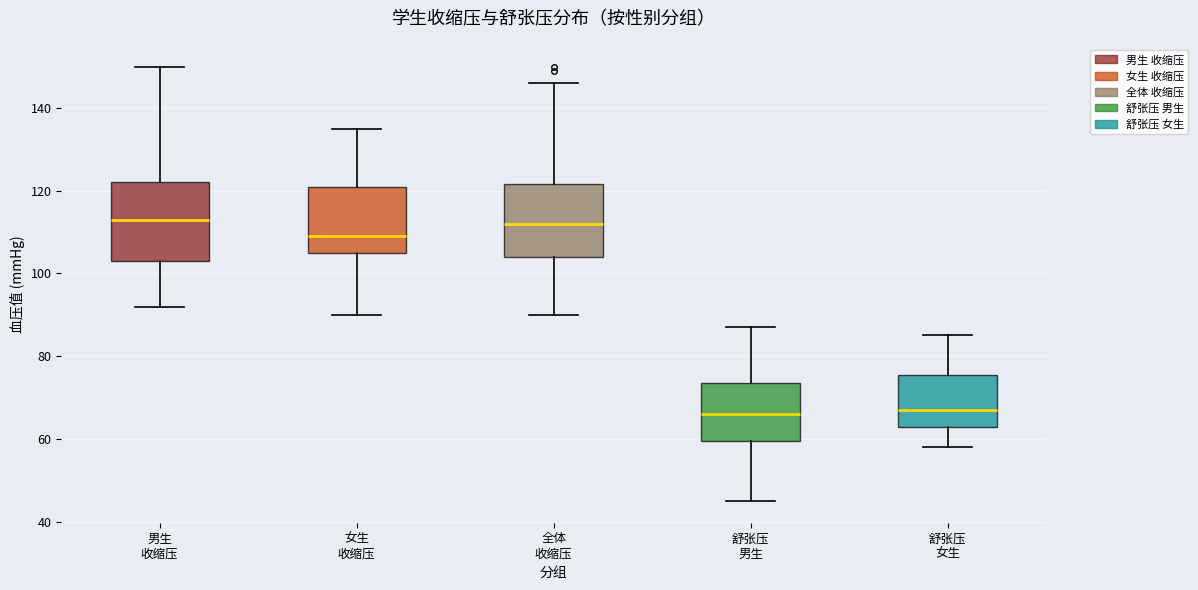

Where does the lower whisker of the box for 全体 收缩压 end on the y-axis? The values are not printed on the chart, so give them approximately, as read against the axis.

90